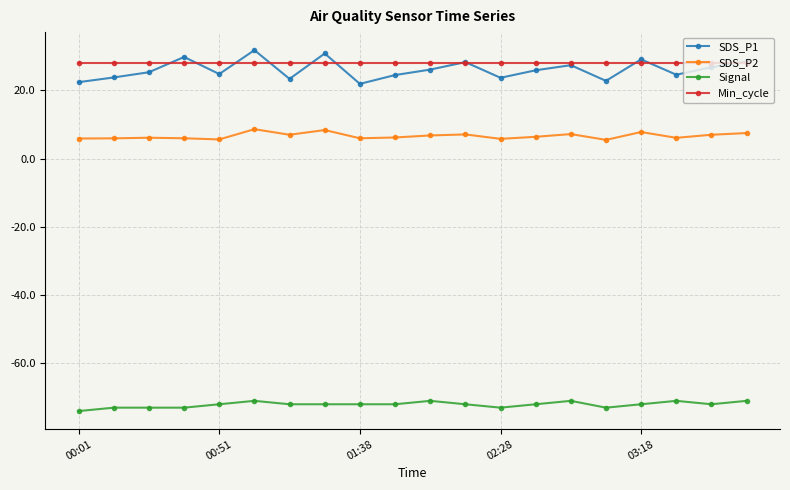

What is the value of the SDS_P2 point at the 12th from the left?

7.1